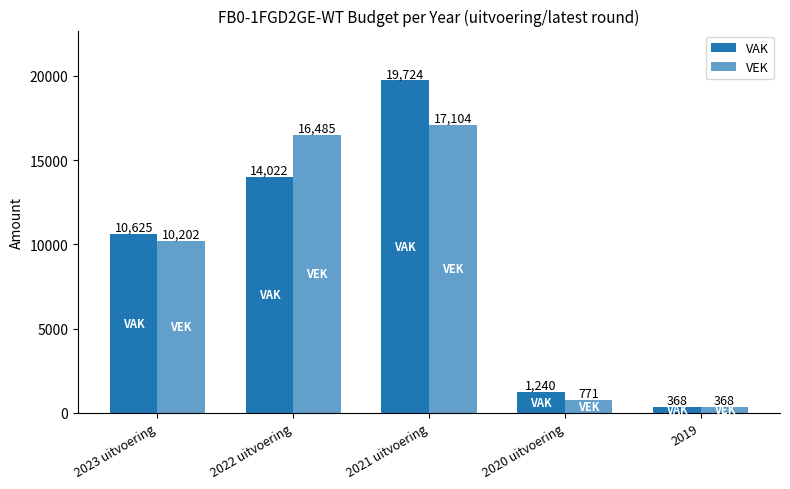

At which label is VAK closest to 10046?

2023 uitvoering